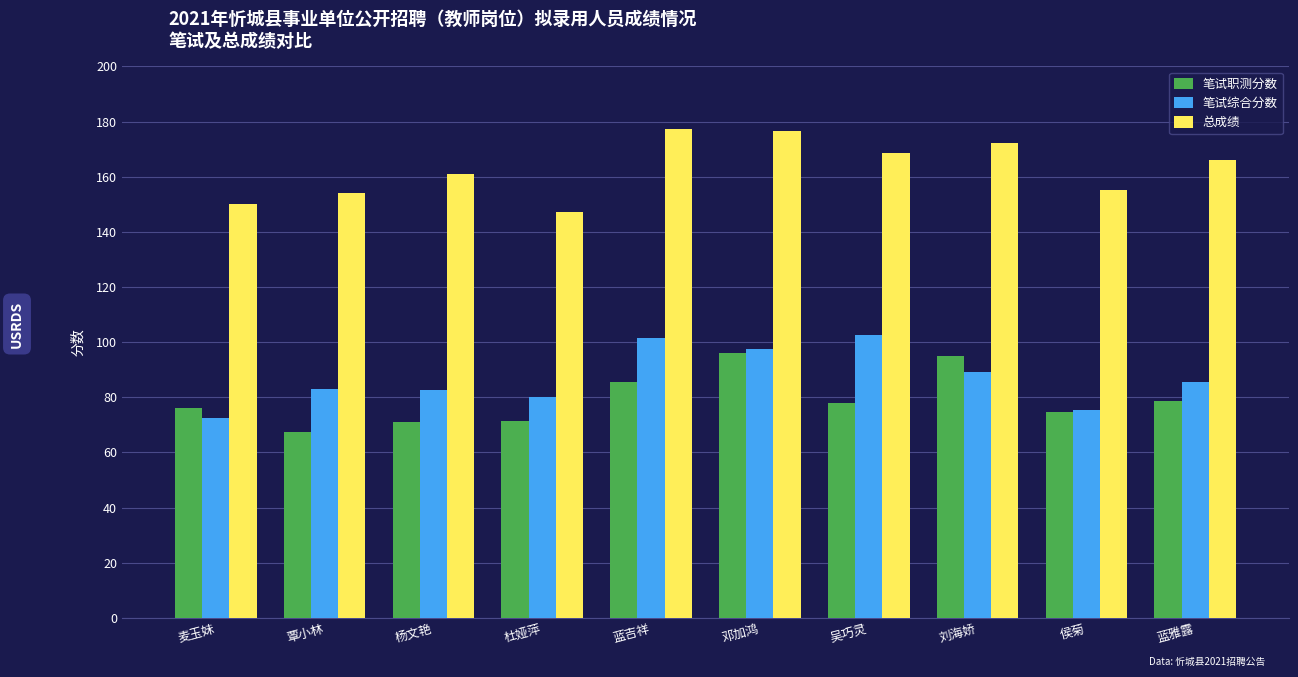

Where is 笔试综合分数 nearest to the value 87?

蓝雅露